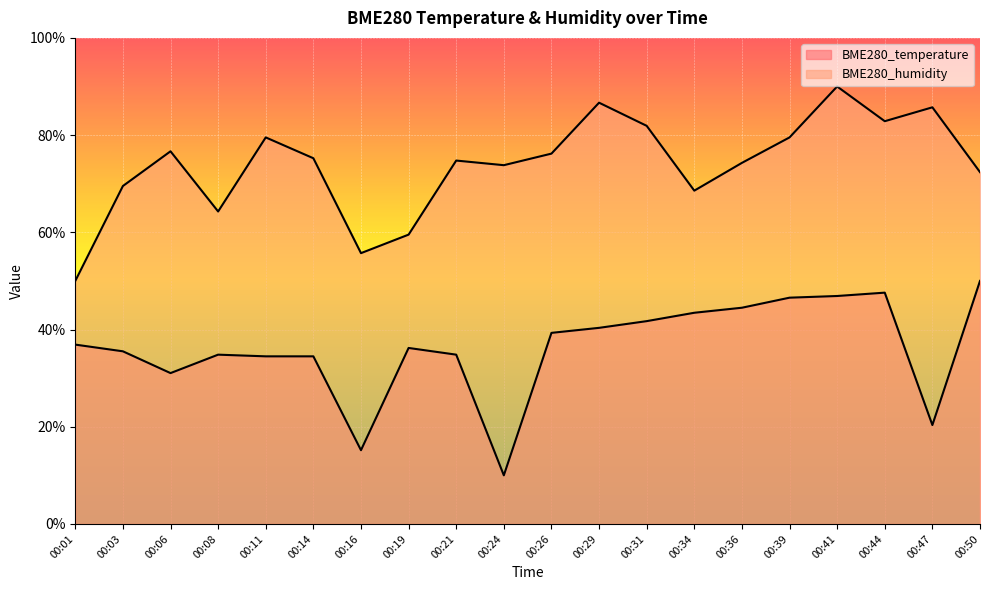

What are all the series names shown in the legend?

BME280_temperature, BME280_humidity